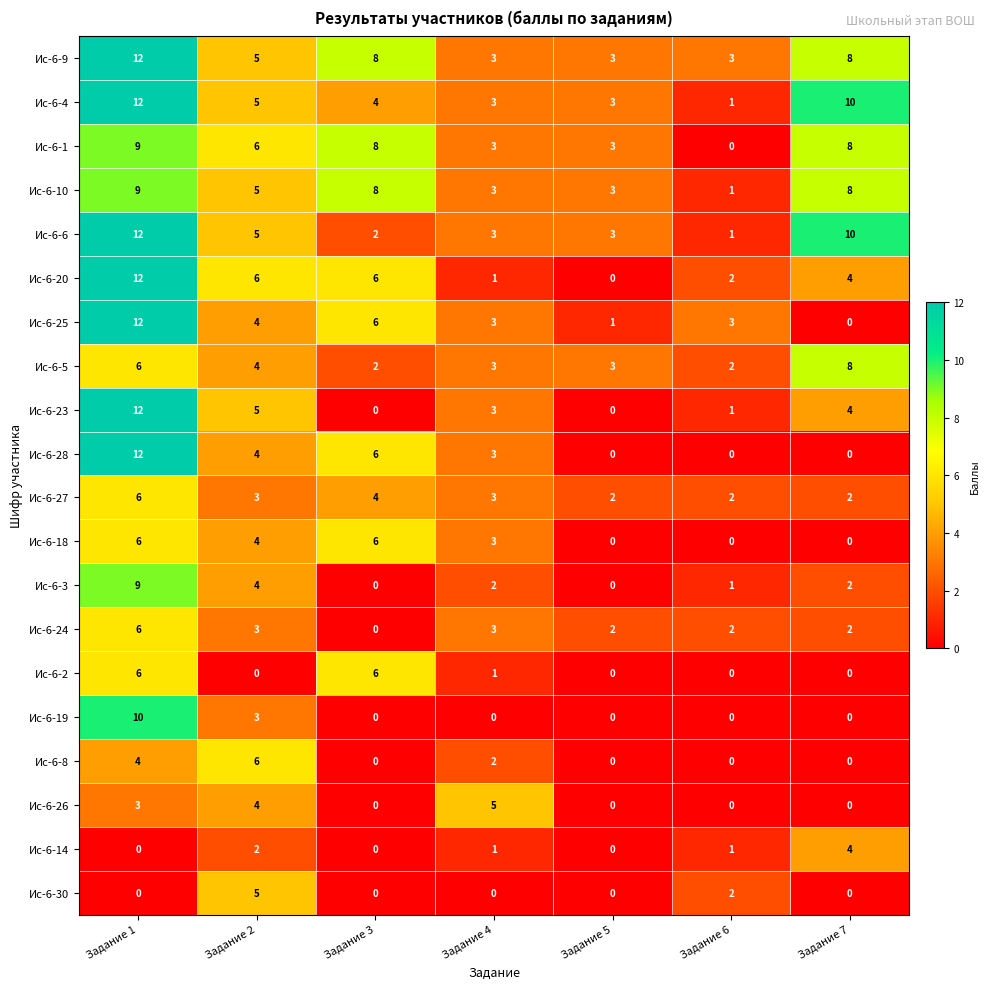

The value of Ис-6-10 at Задание 1 is 6. True or false?

False